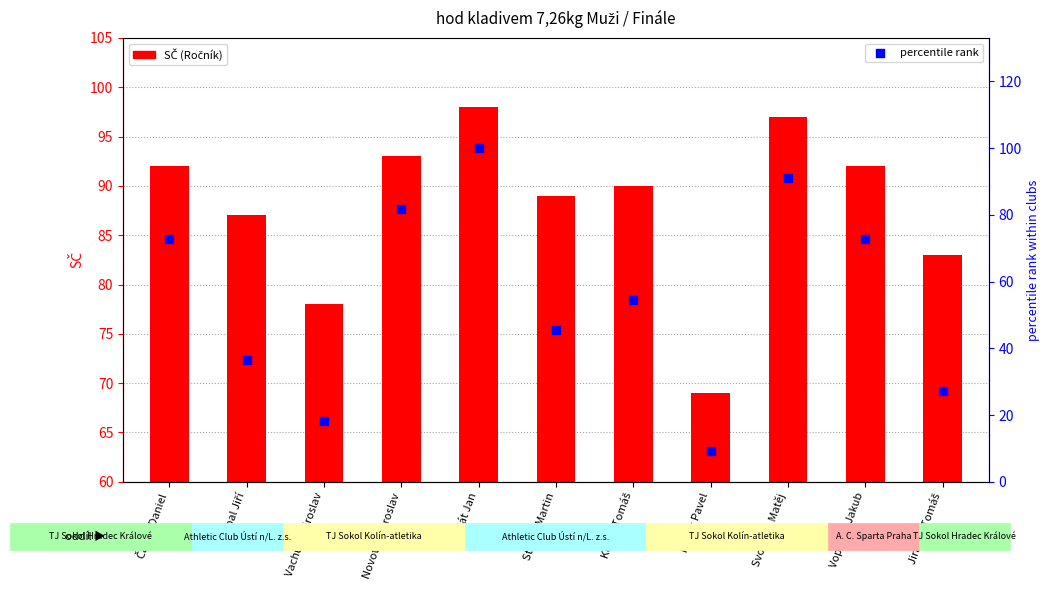

What are all the series names shown in the legend?

SČ (Ročník), percentile rank